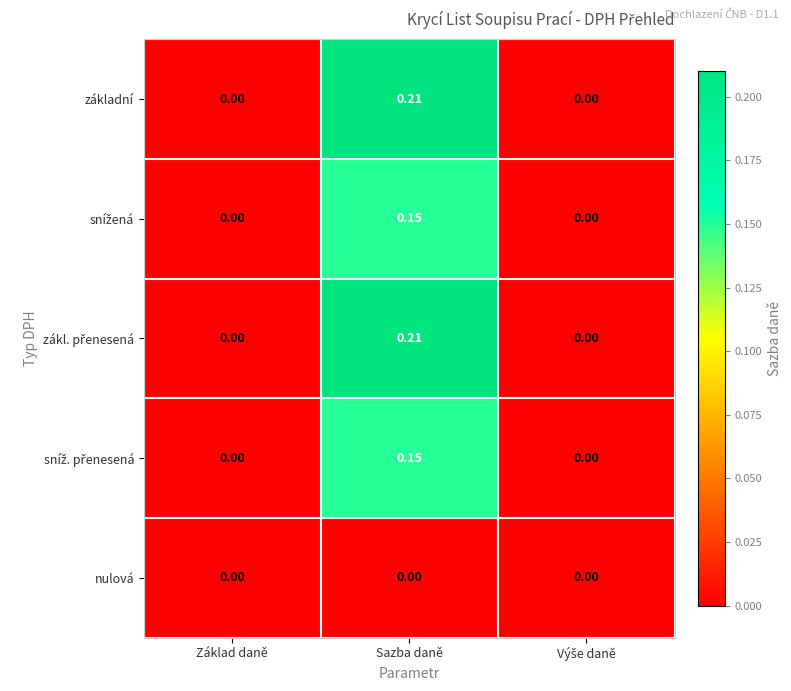

At which category is the sum across all series the highest?

Sazba daně